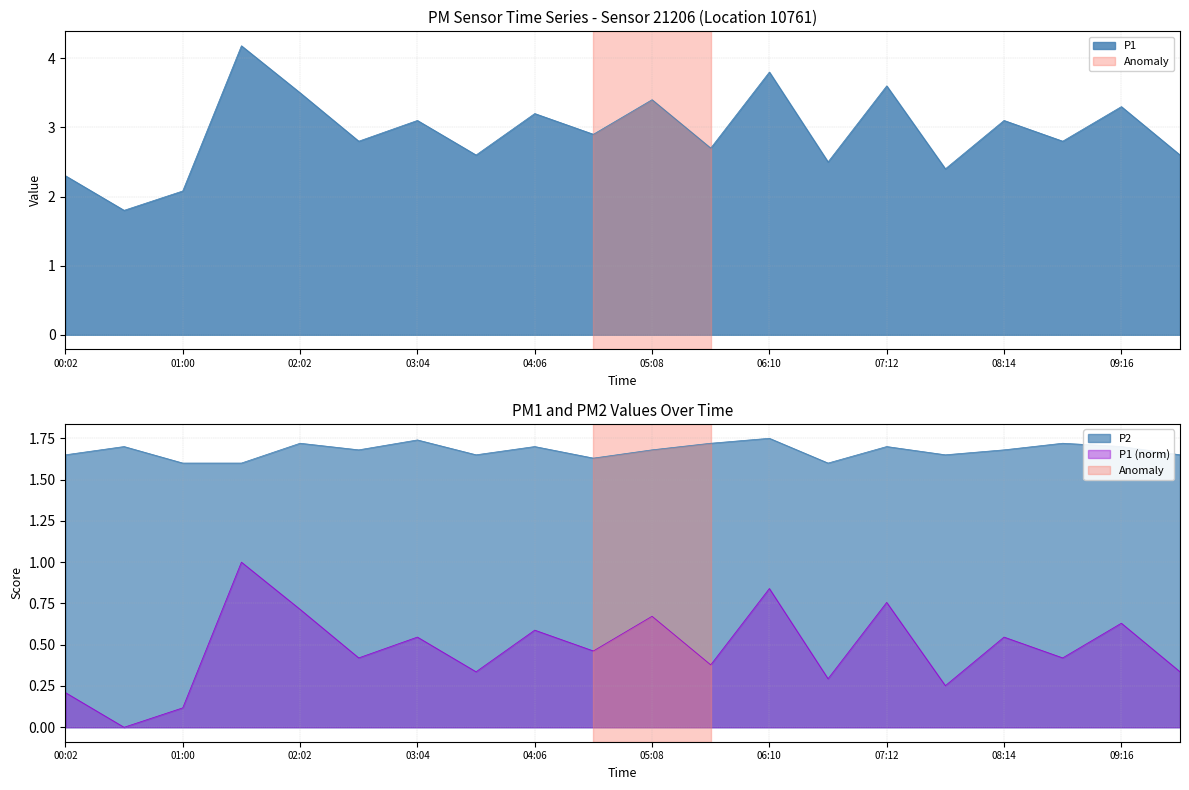

What is the difference between the P1 values at 07:12 and 01:00?

1.5